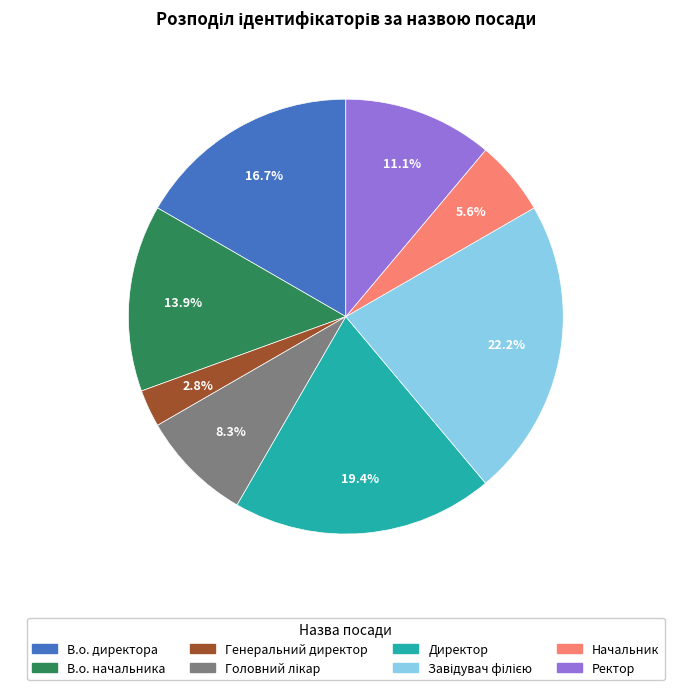

How many slices are in this pie chart?

8